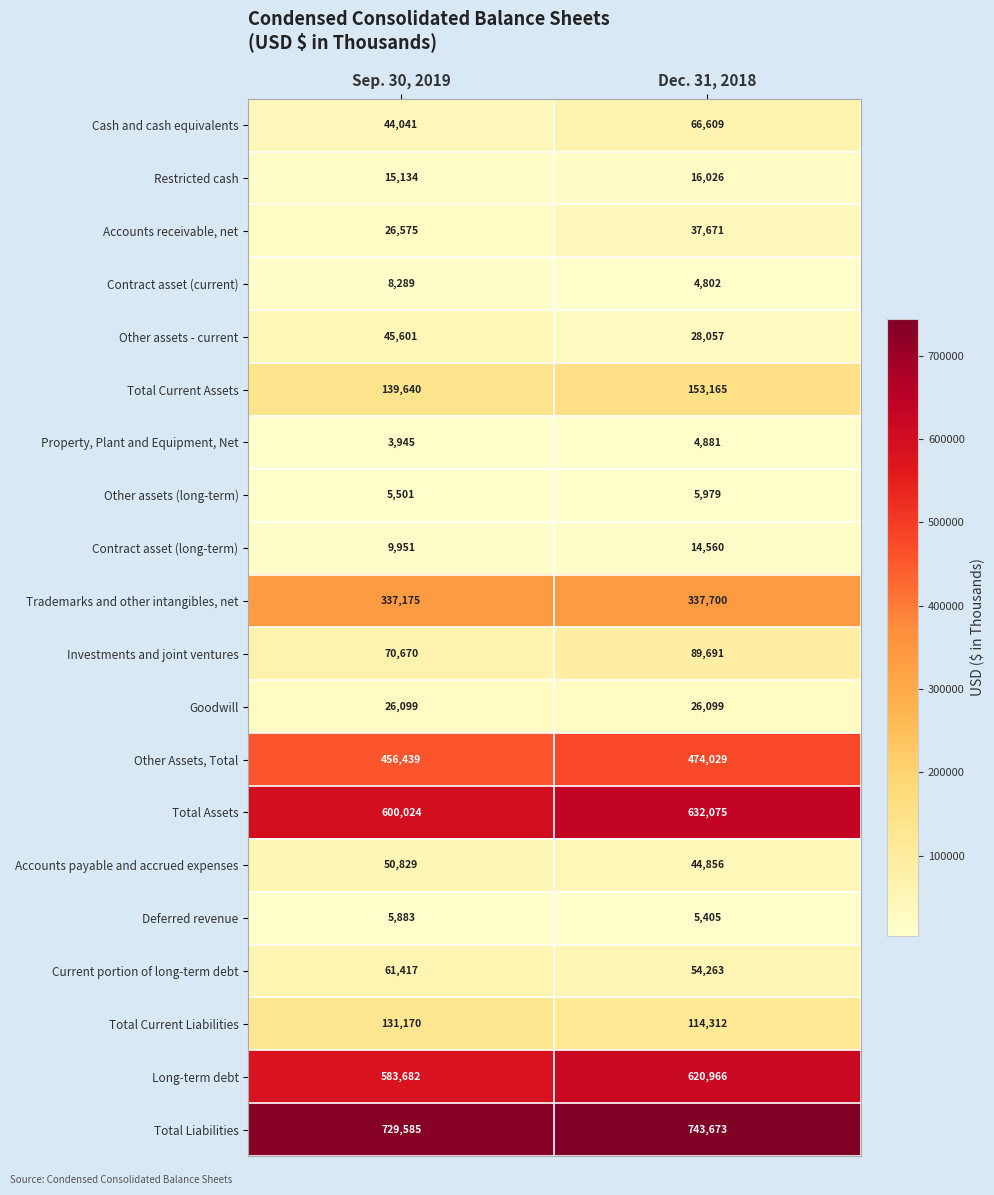

What is the difference between the Investments and joint ventures values at Sep. 30, 2019 and Dec. 31, 2018?

19021